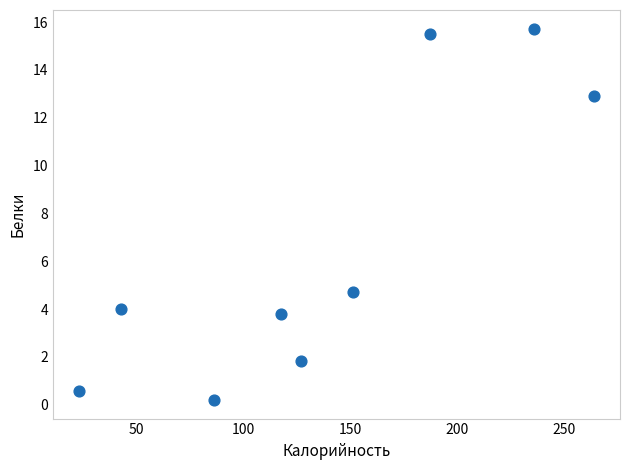

What Y value in the scatter plot is closest to 7?

4.7